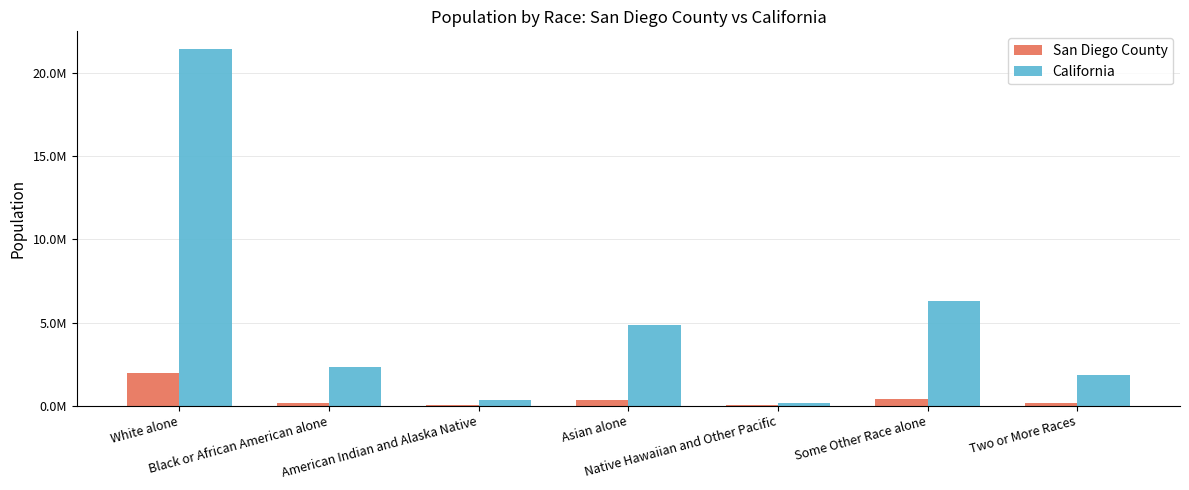

At which label does San Diego County reach its peak?

White alone